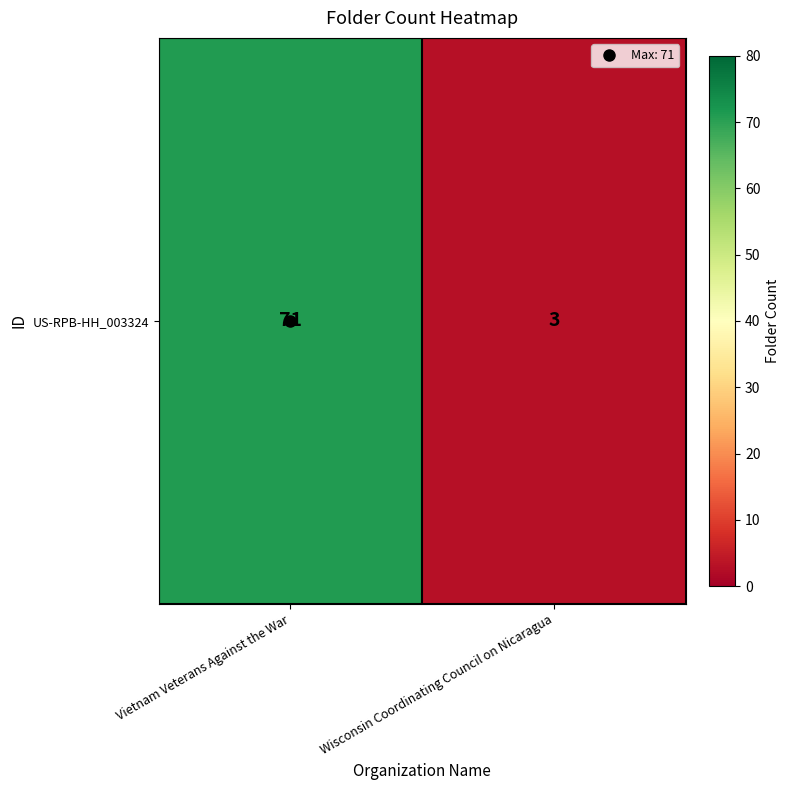

Rank the categories by value from lowest to highest.

Wisconsin Coordinating Council on Nicaragua, Vietnam Veterans Against the War